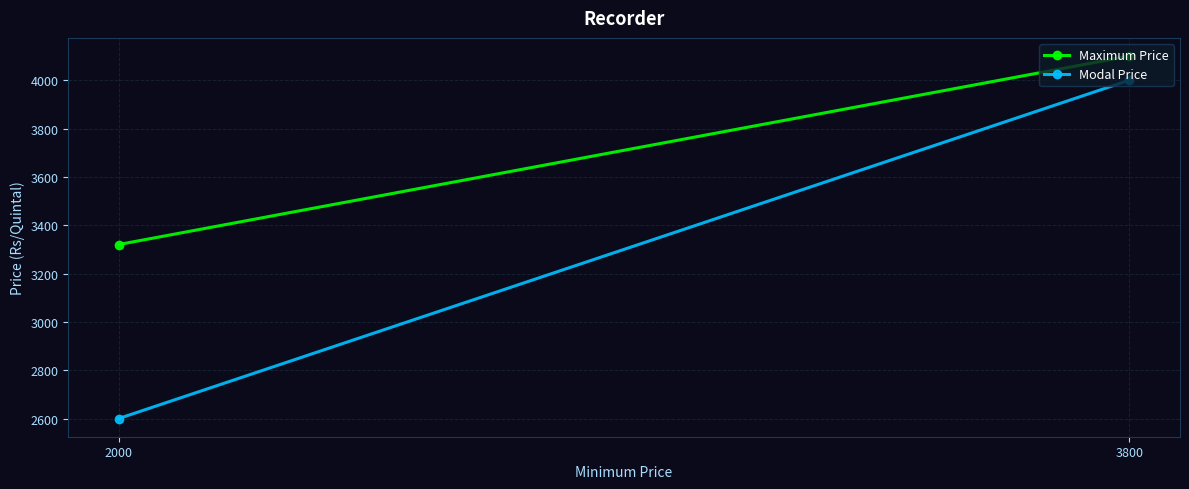

What is the spread (max minus min) of values at 3800?

100